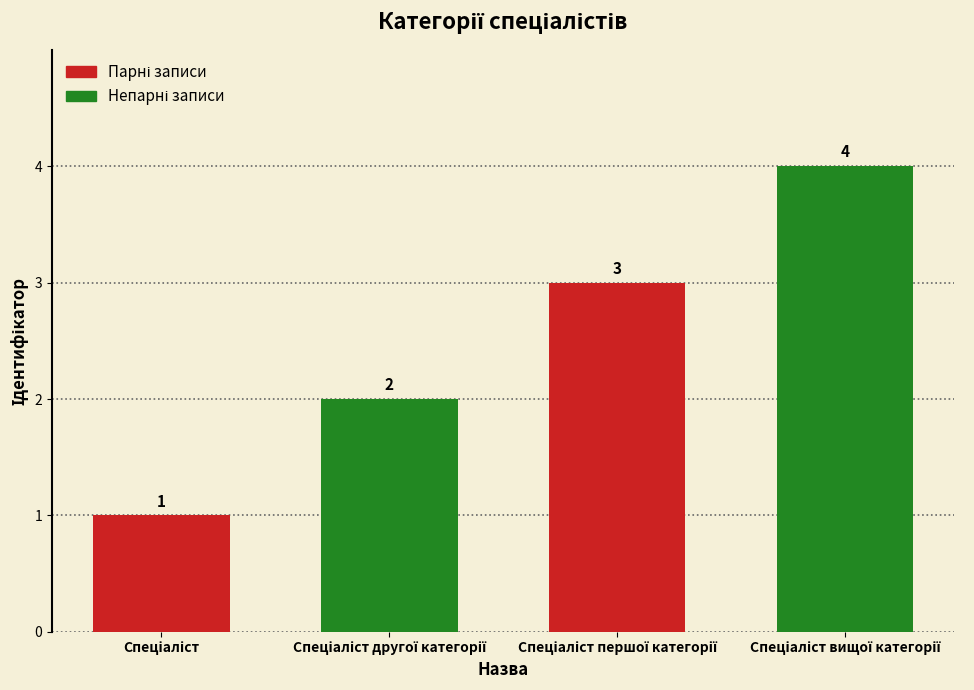

What is the value of the 2nd bar from the left?

2